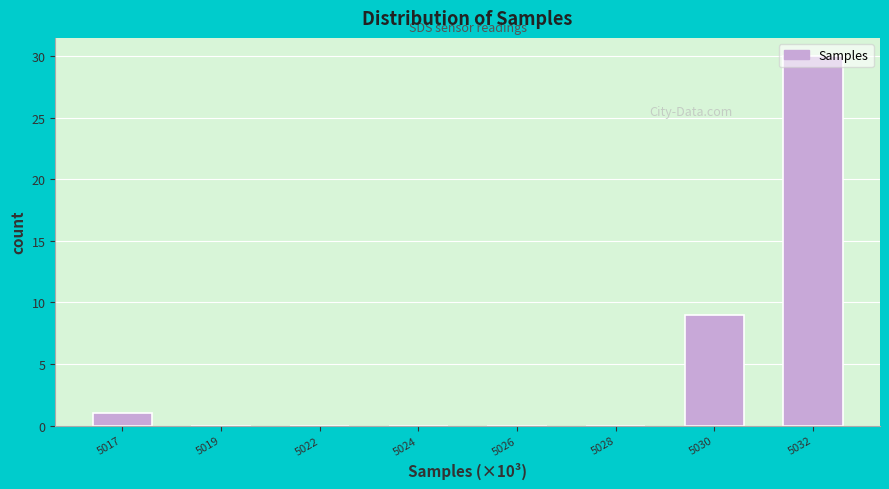

Where is the data nearest to the value 15?

5030